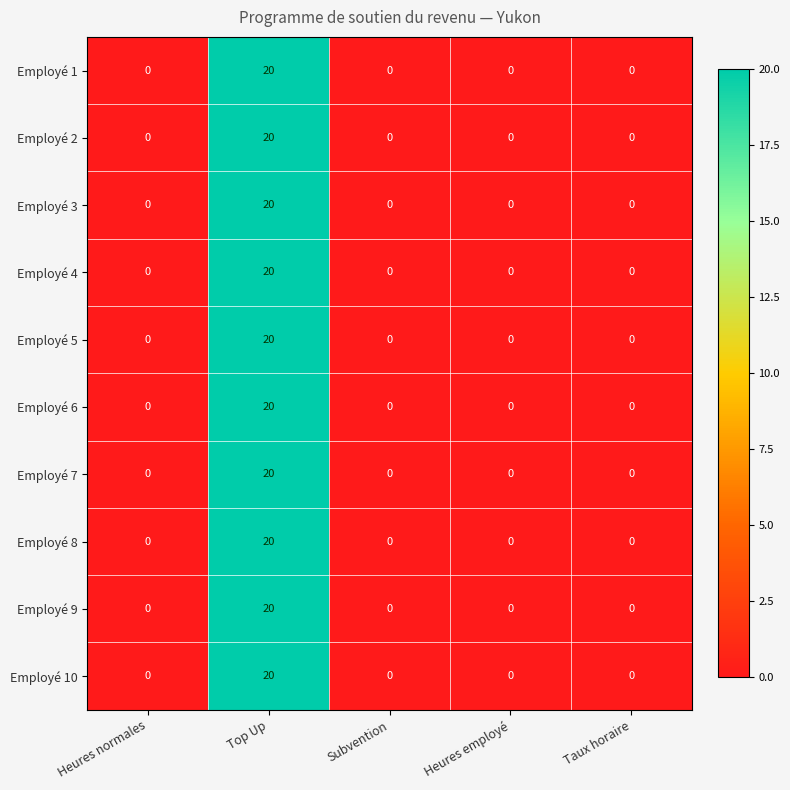

The Employé 9 series shows 4 at Top Up. True or false?

False